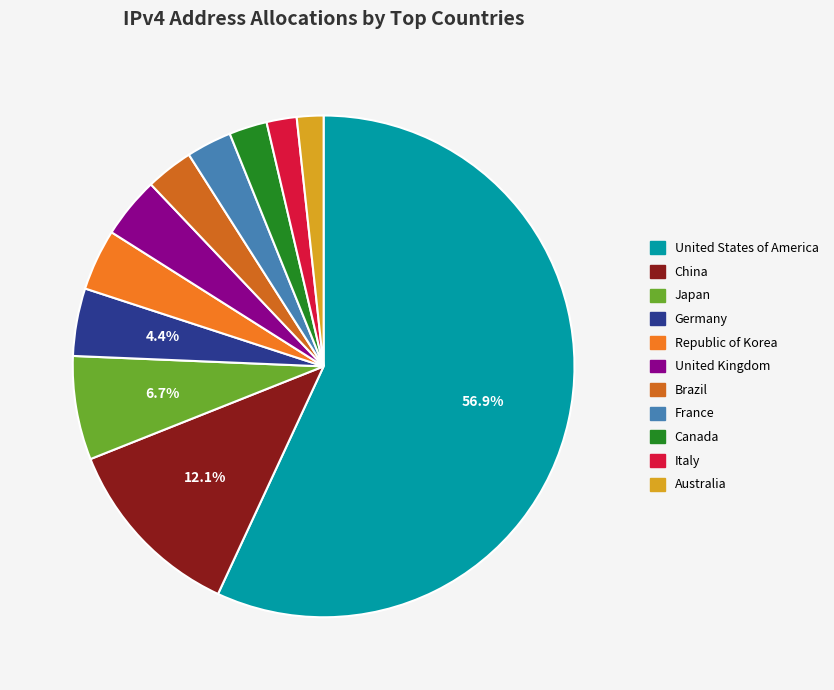

Is it true that Brazil is 3% of the pie?

True